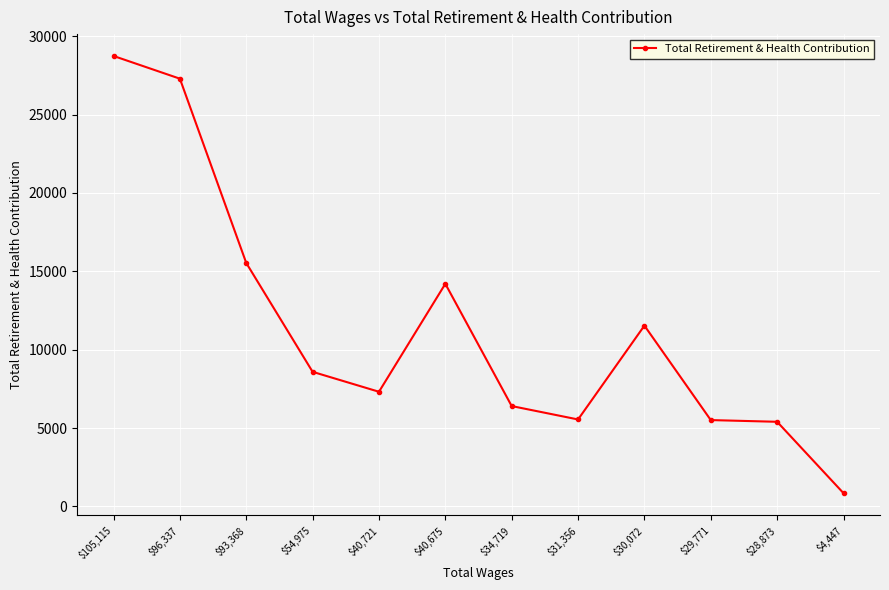

How many series are shown in this chart?

1